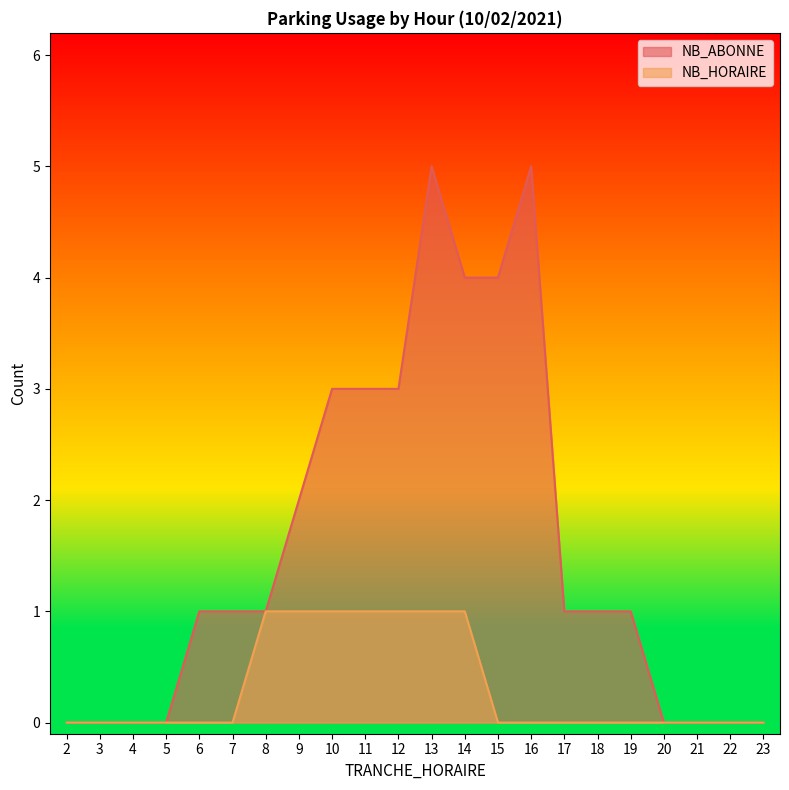

What is the maximum value shown in the chart?

5